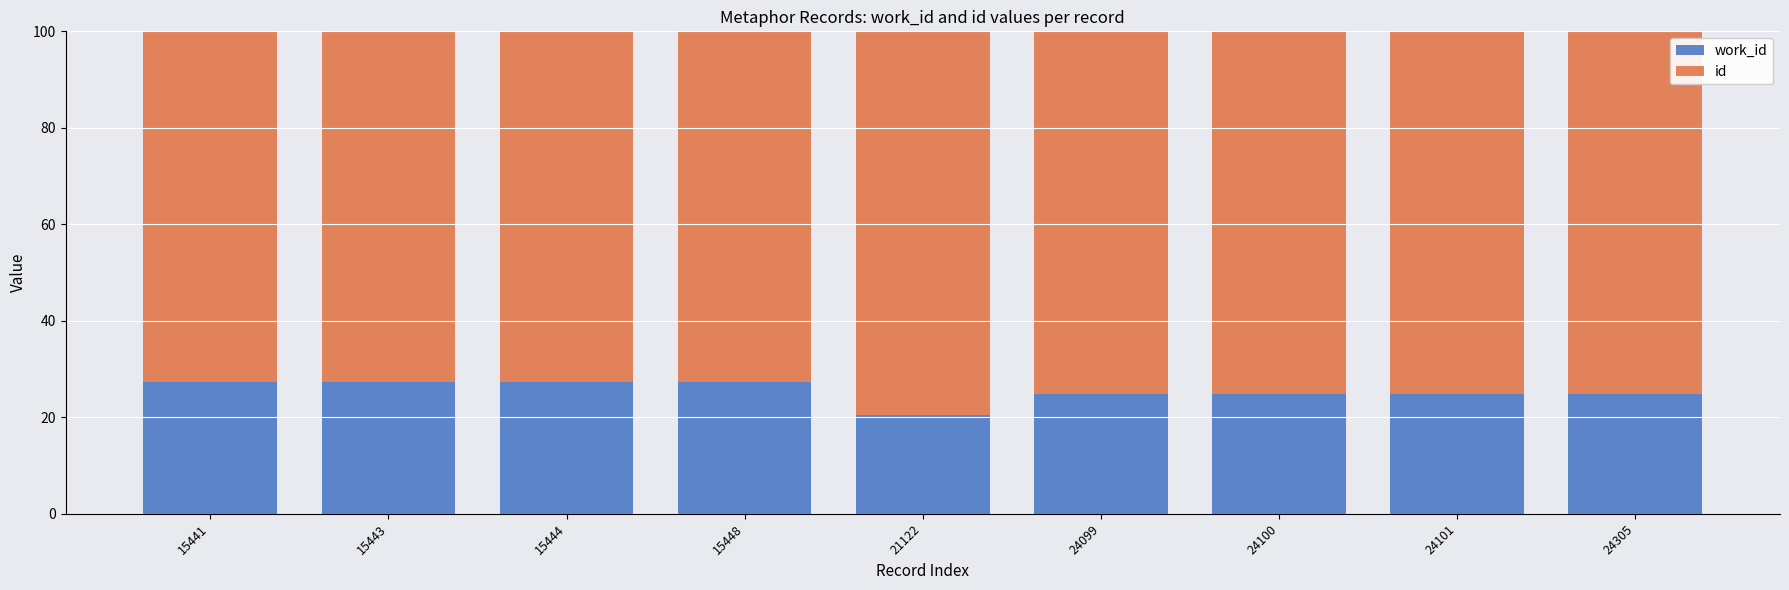

What is the total value across all series at 24305?

100.0